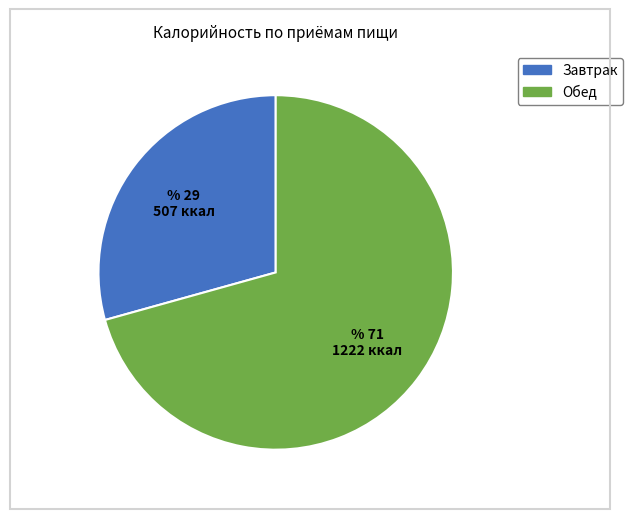

Count the number of slices in the pie.

2